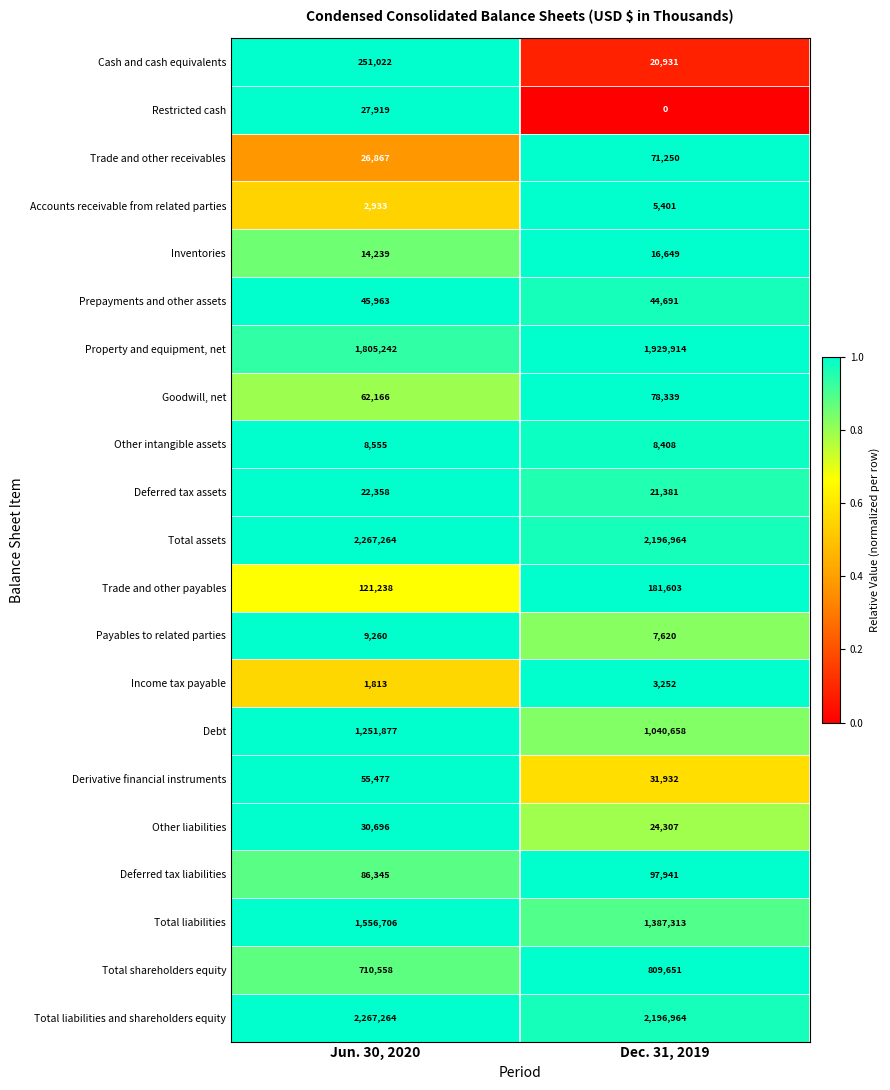

Which series changed the most between Jun. 30, 2020 and Dec. 31, 2019?

Cash and cash equivalents